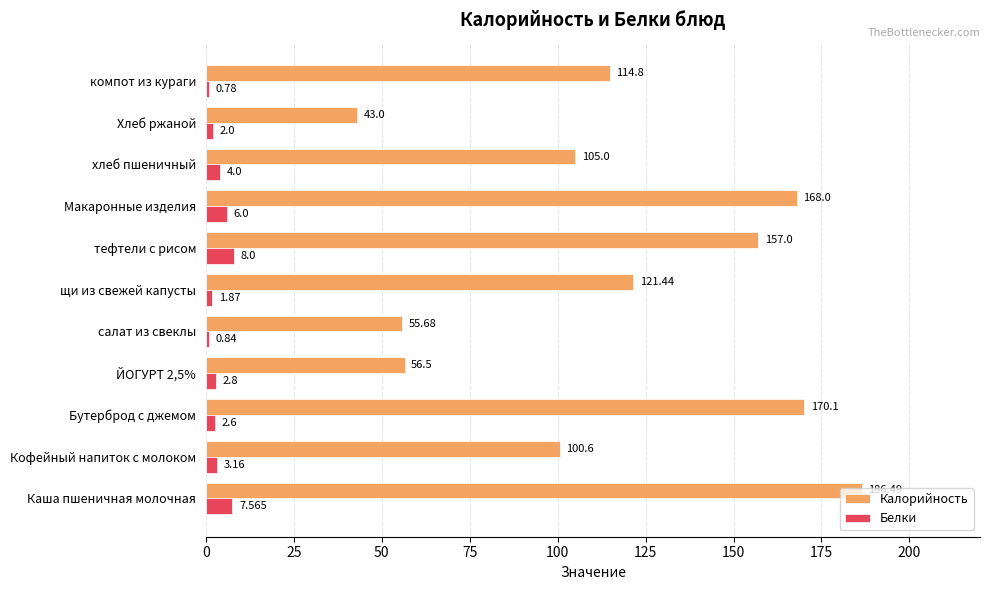

What are all the series names shown in the legend?

Калорийность, Белки